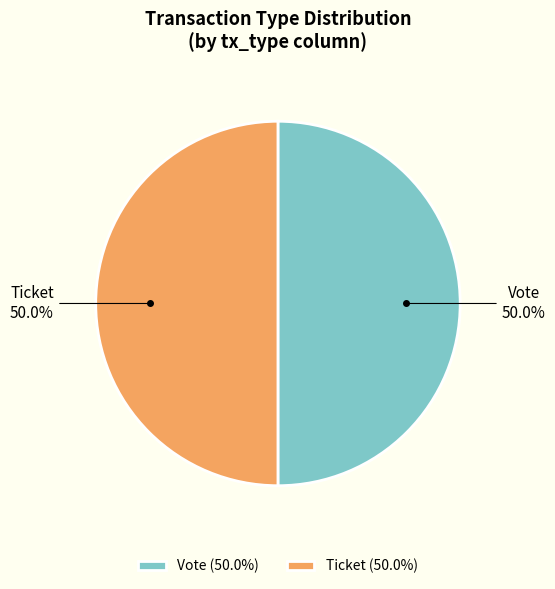

What is the total percentage of Ticket and Vote?

100.0%